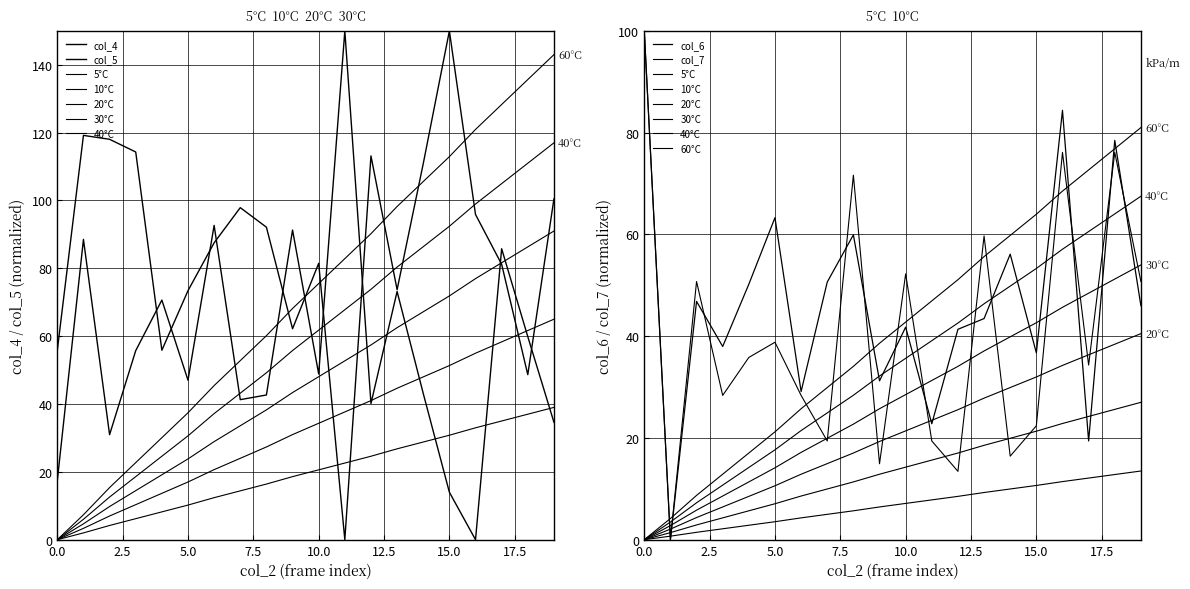

What is the difference between the maximum and second lowest values in the col_4 series?

136.0